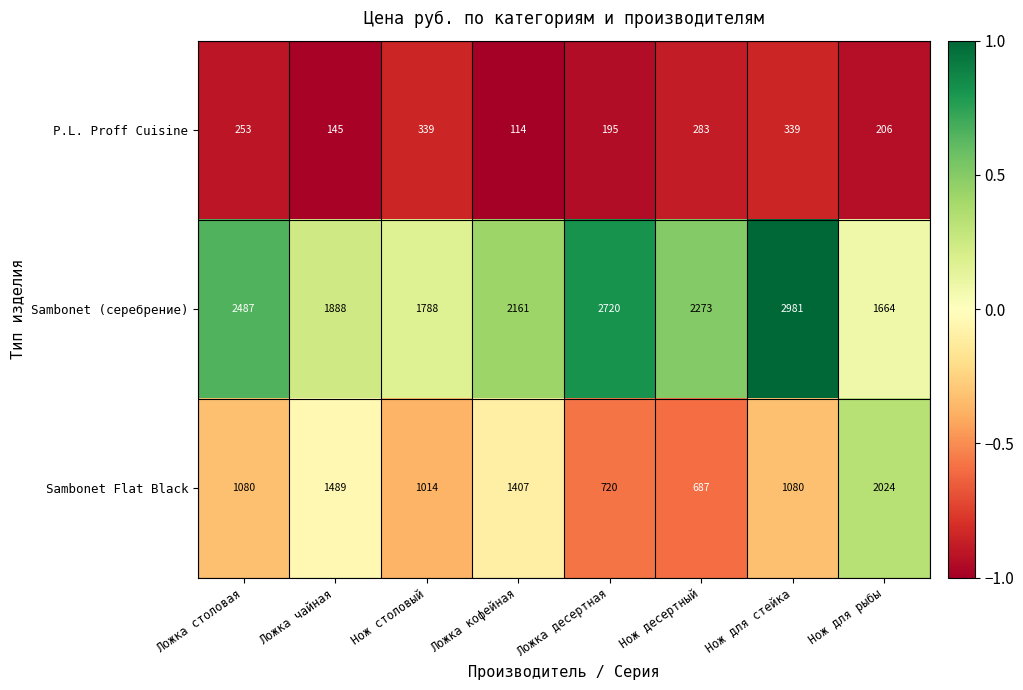

Is the value of Sambonet (серебрение) at Нож для рыбы greater than the value of Sambonet Flat Black at Ложка десертная?

Yes